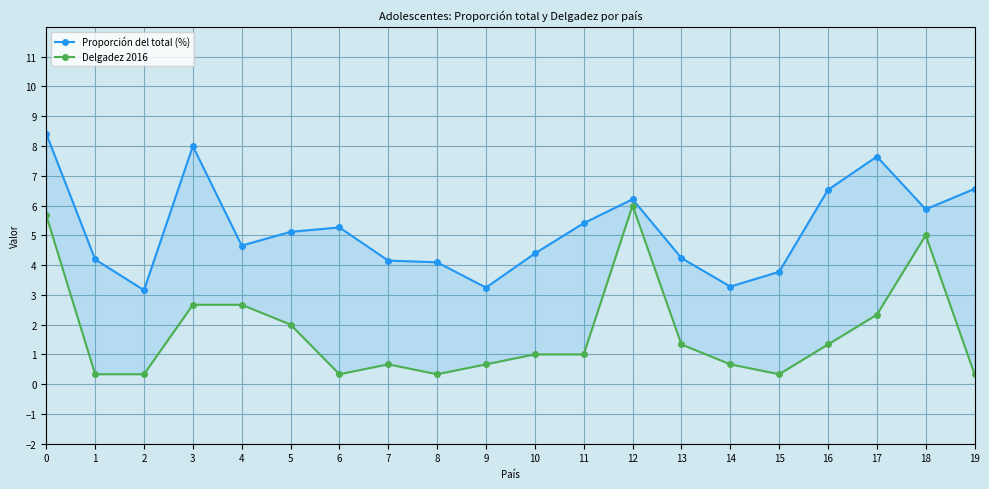

What is the sum of the Proporción del total (%) values at 4 and 16?

11.2